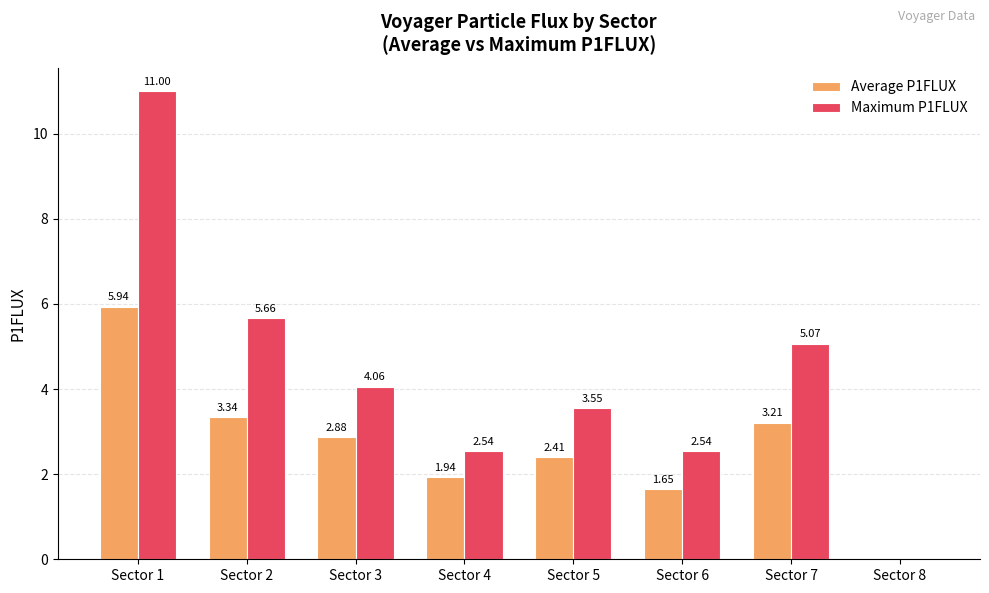

What are all the series names shown in the legend?

Average P1FLUX, Maximum P1FLUX